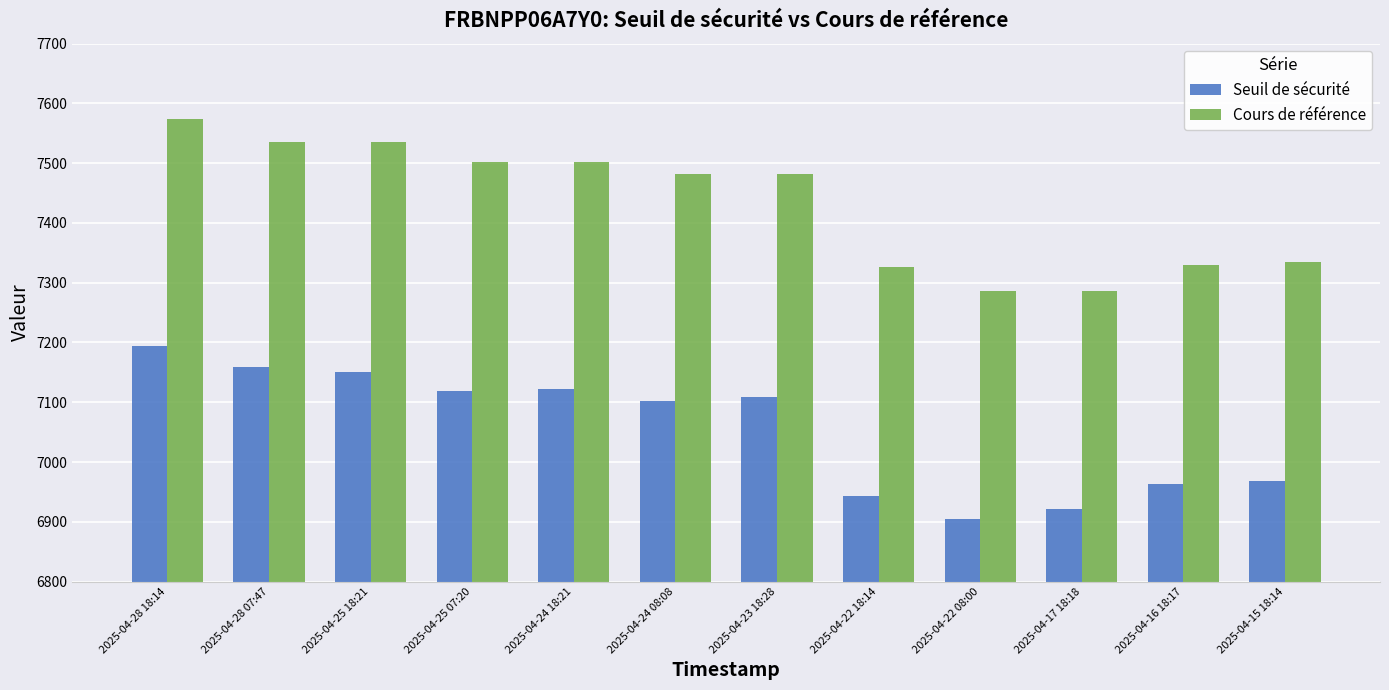

Is the value of Seuil de sécurité at 2025-04-16 18:17 greater than the value of Cours de référence at 2025-04-24 18:21?

No